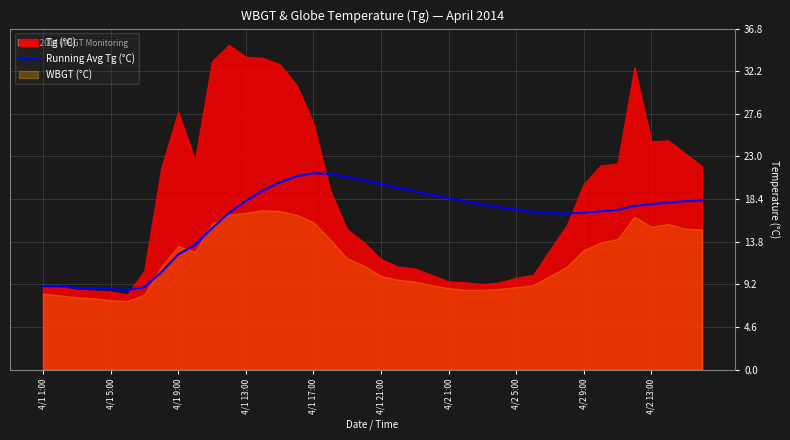

Is it true that Running Avg Tg (°C) equals 18.2 at 4/1 13:00?

True